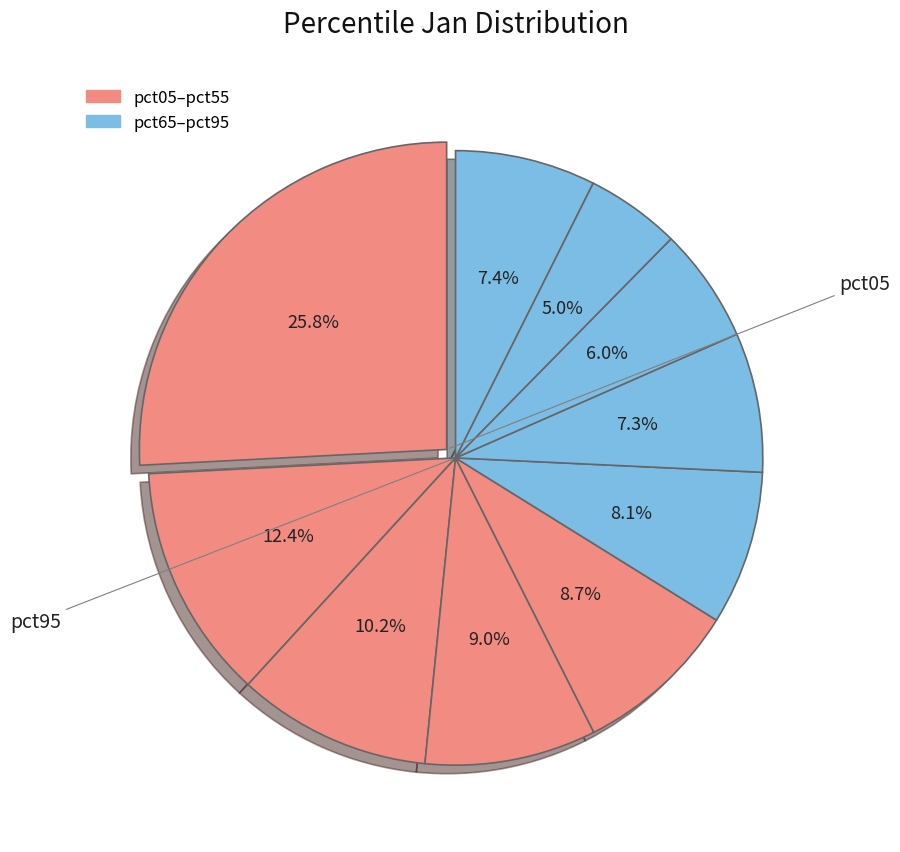

How many slices are in this pie chart?

10